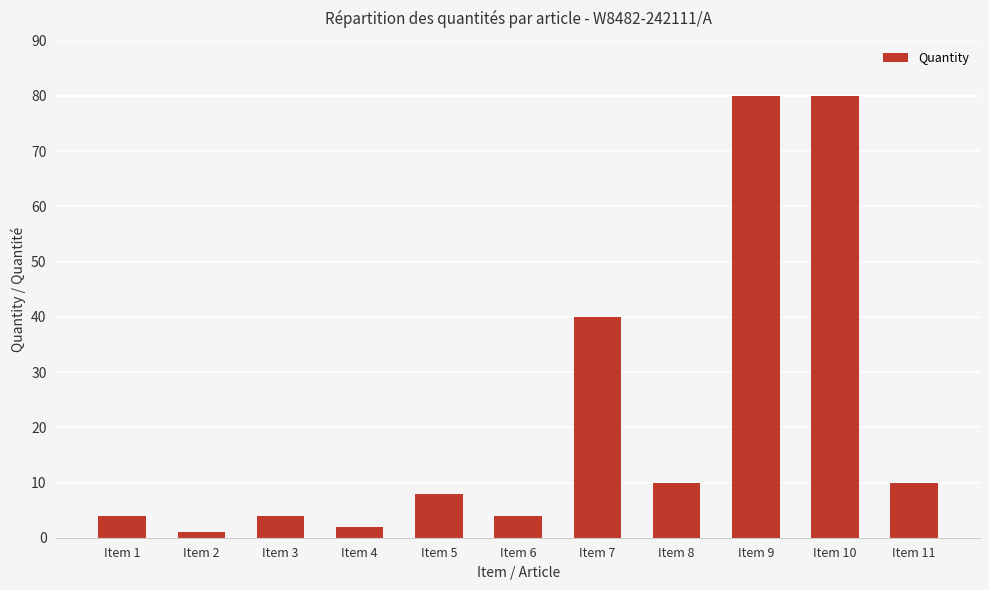

What is the value of the 2nd bar from the left?

1